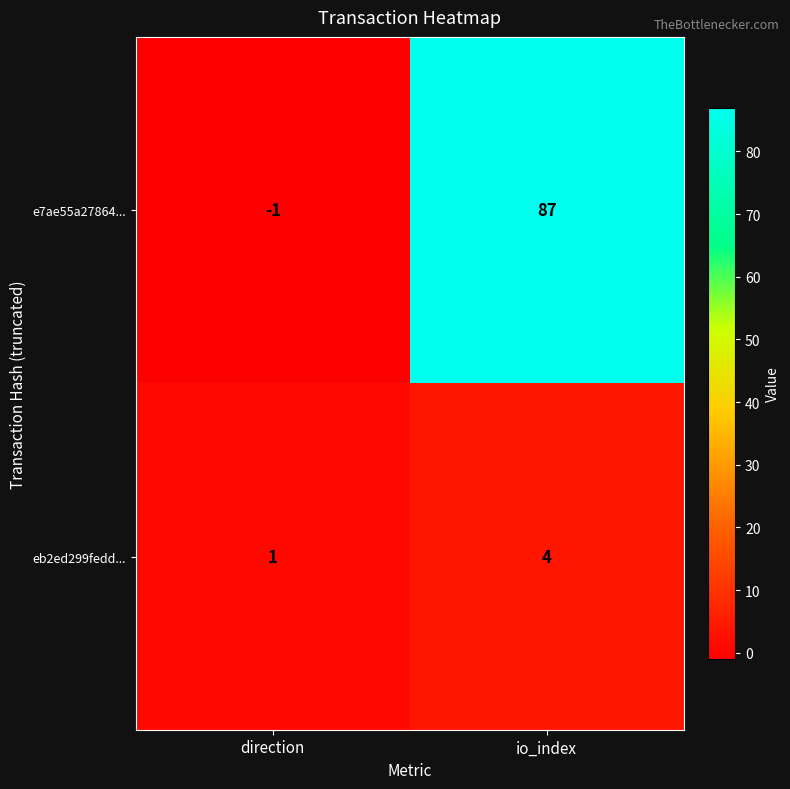

How many values in the e7ae55a27864... series are below 87?

1